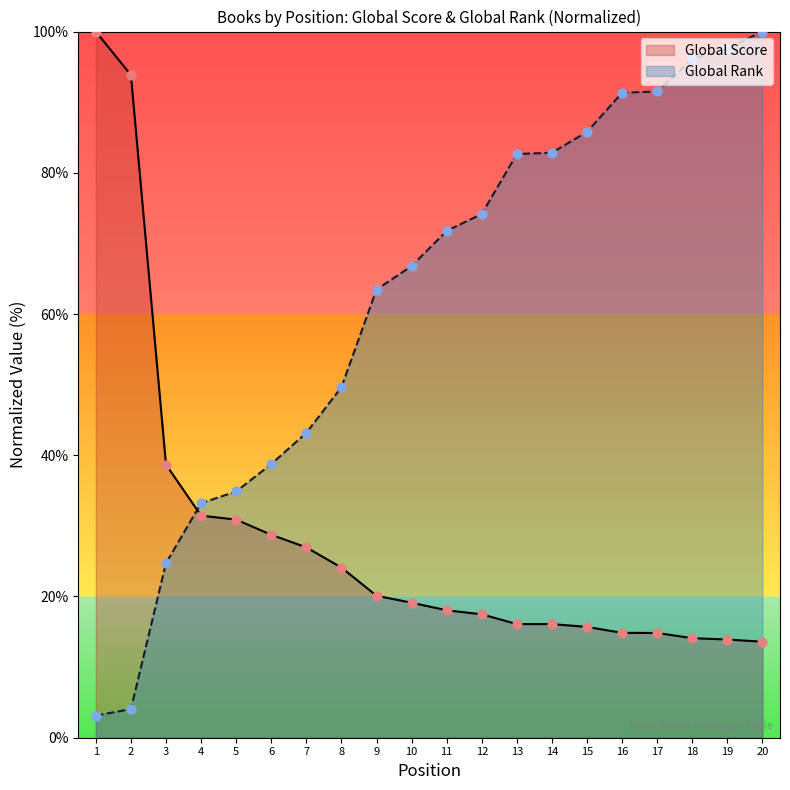

At which category is the sum across all series the highest?

20